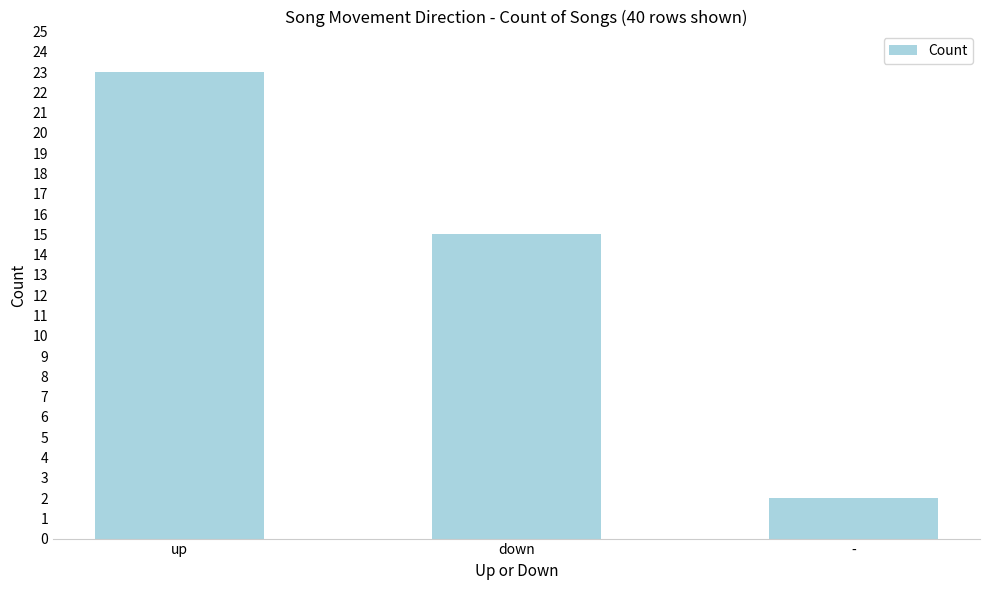

What is the change in value from up to down?

-8